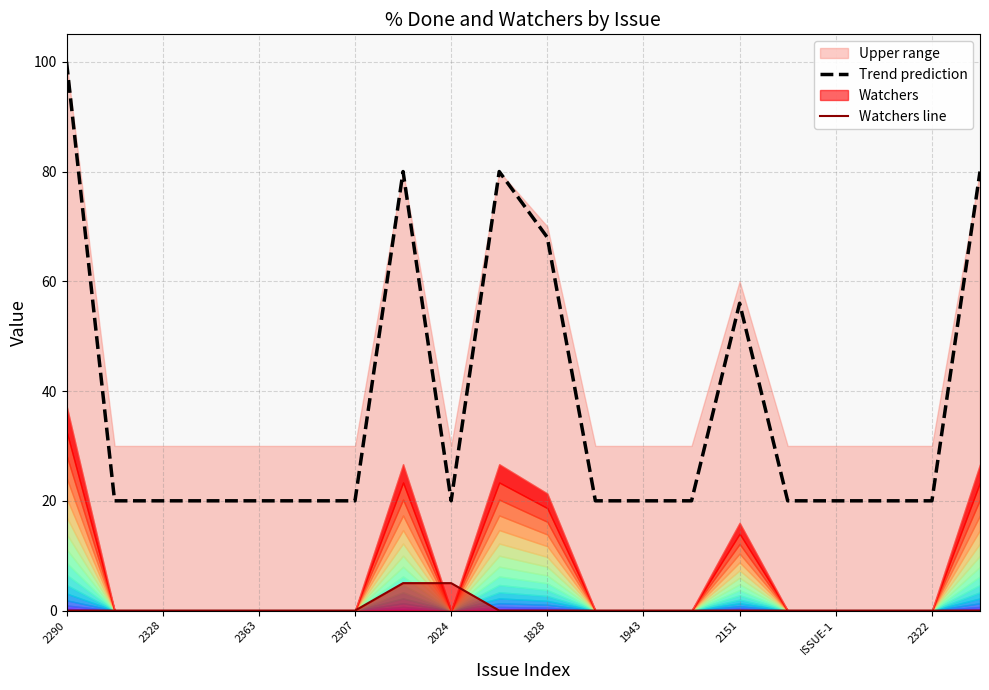

What is the sum of all Trend prediction values?

744